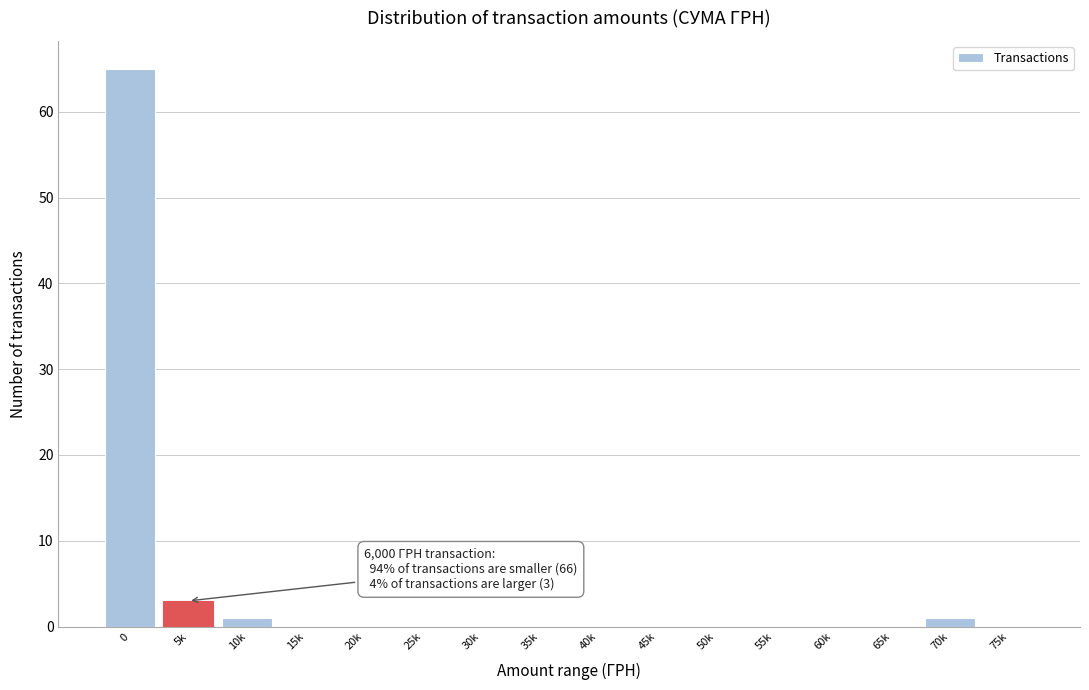

Reading left to right, what are all the values shown in this chart?

0=65	5k=3	10k=1	15k=0	20k=0	25k=0	30k=0	35k=0	40k=0	45k=0	50k=0	55k=0	60k=0	65k=0	70k=1	75k=0